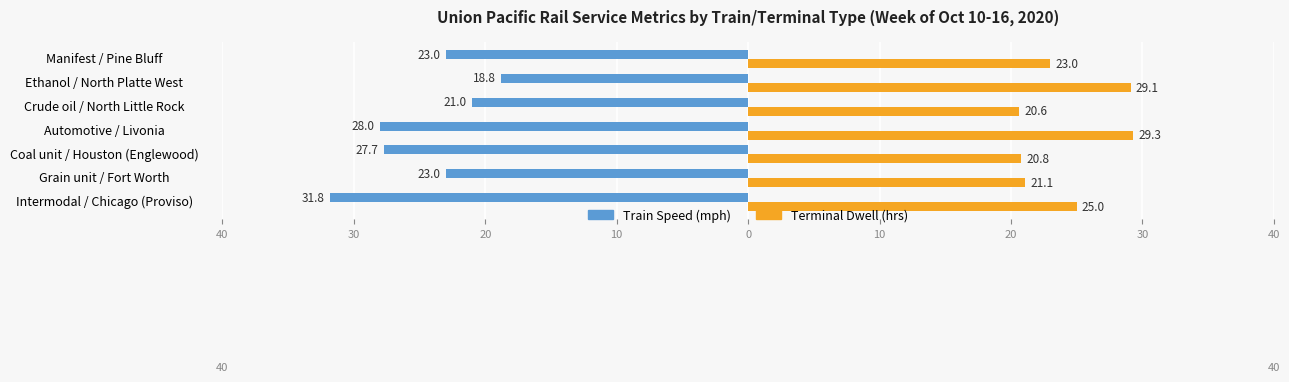

How many series are shown in this chart?

2